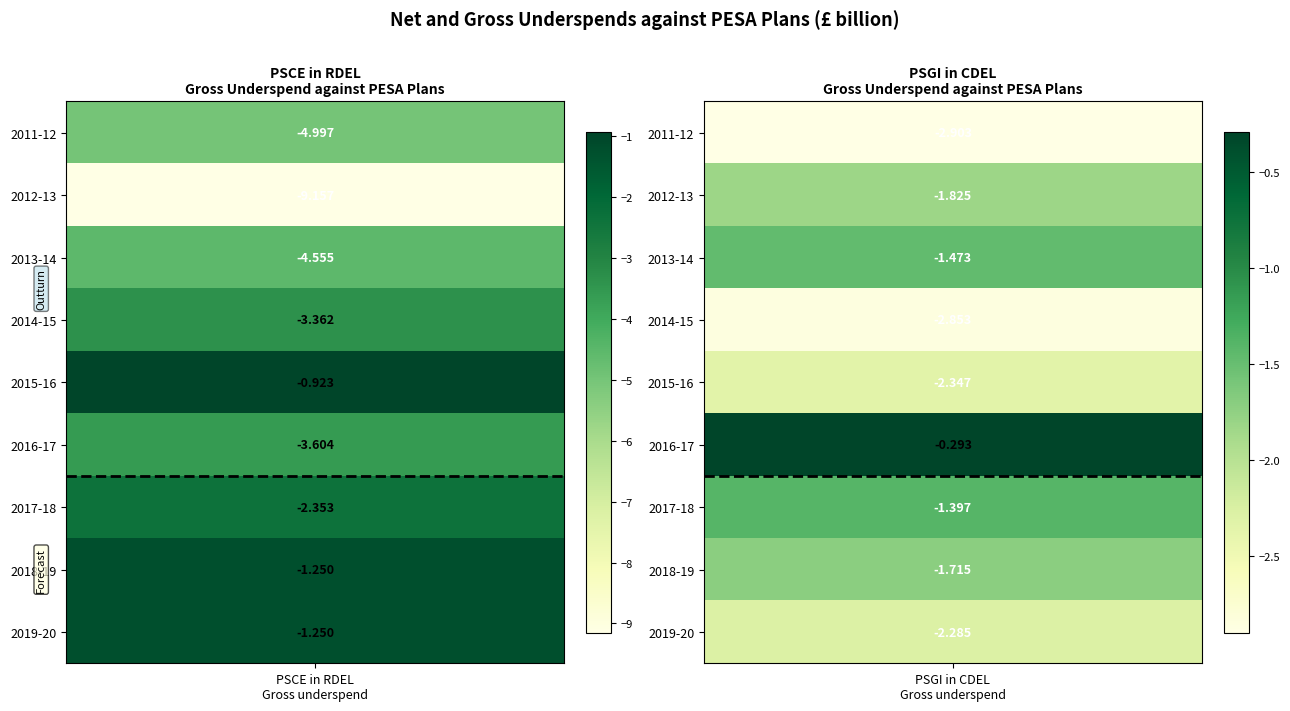

The value of 2011-12 at 0 is -5.0. True or false?

True